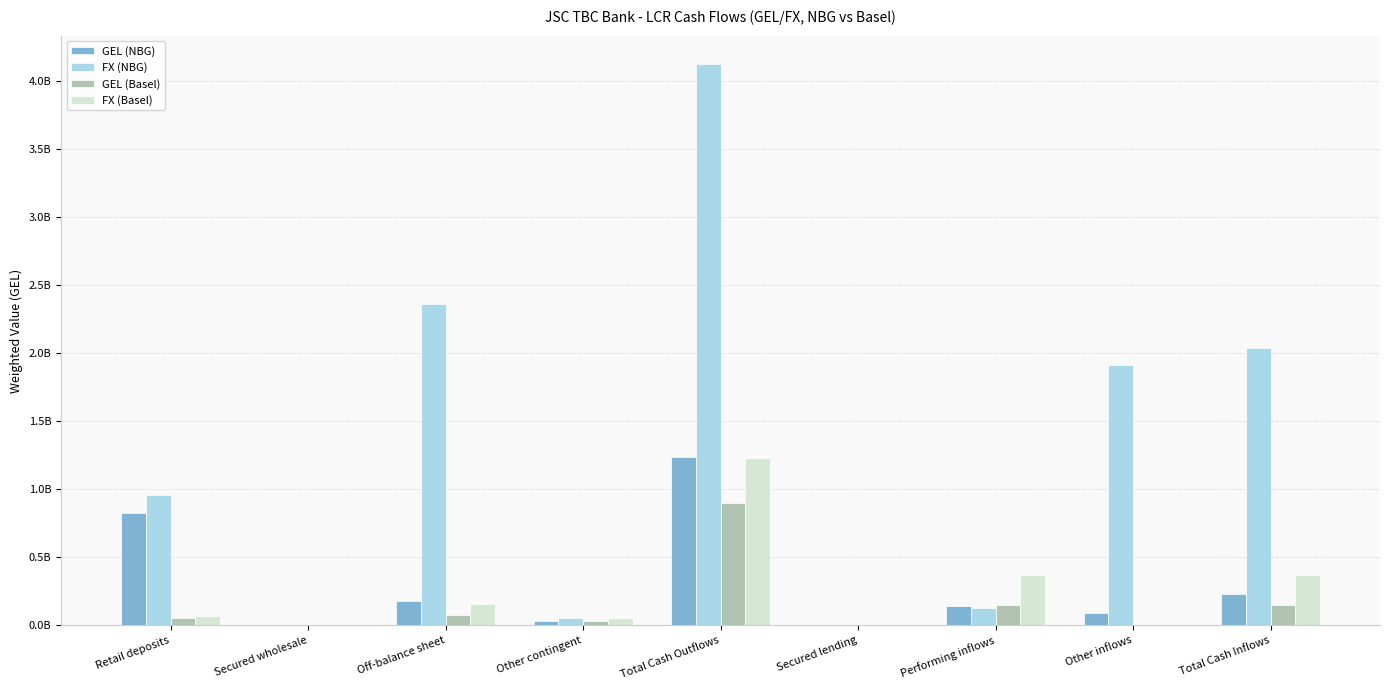

What are all the series names shown in the legend?

GEL (NBG), FX (NBG), GEL (Basel), FX (Basel)